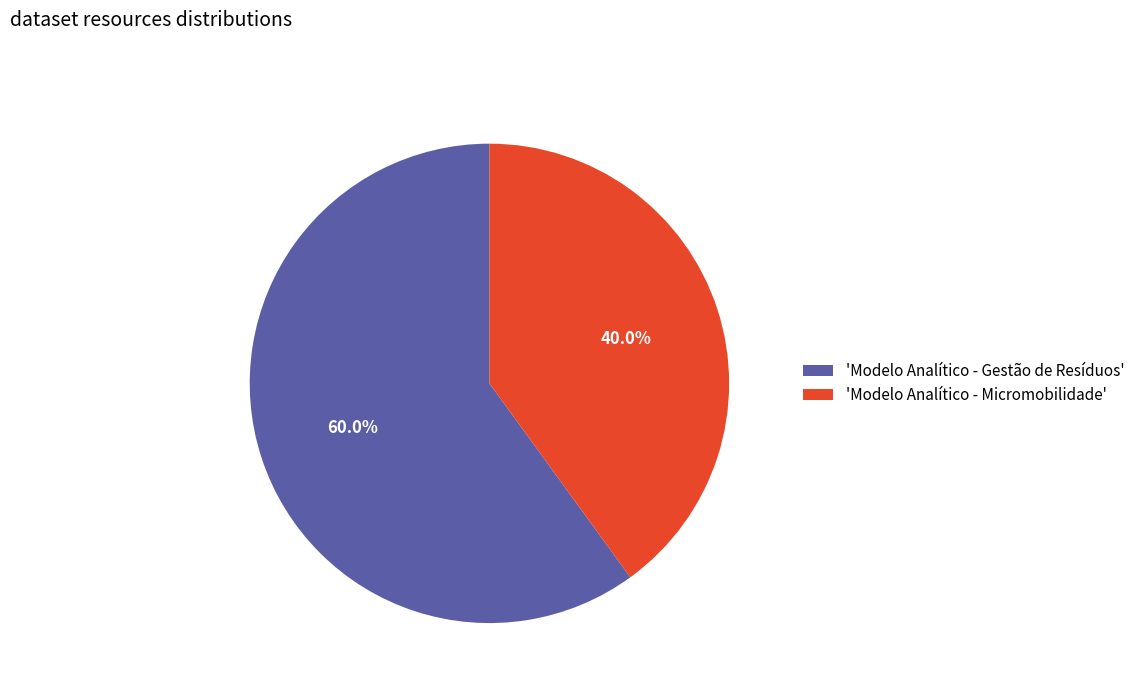

Rank the categories by value from highest to lowest.

'Modelo Analítico - Gestão de Resíduos', 'Modelo Analítico - Micromobilidade'